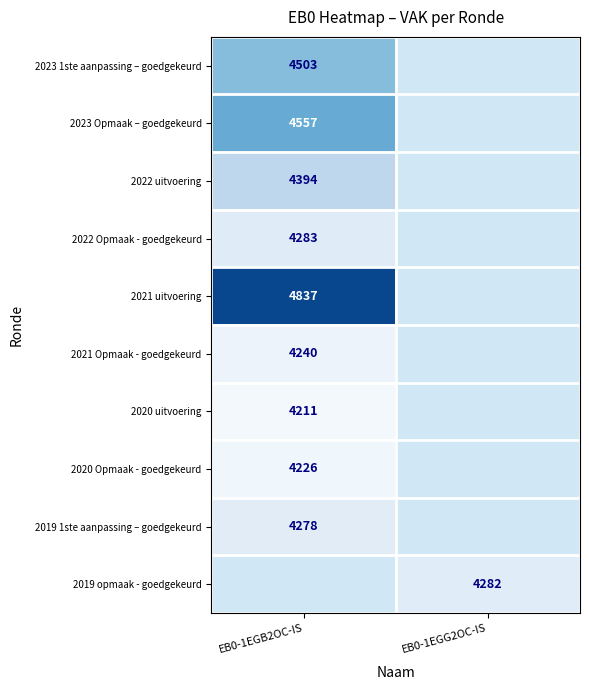

The value of 2023 Opmaak – goedgekeurd at EB0-1EGB2OC-IS is 2491. True or false?

False